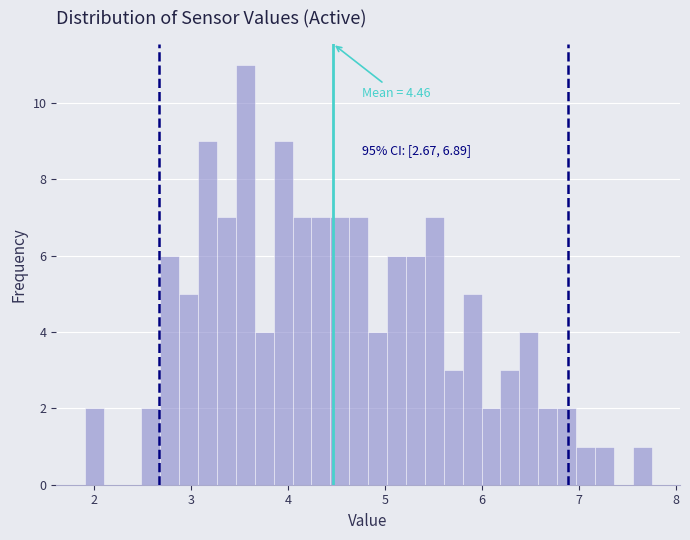

Read against the x-axis, roughly where is the centre of the tallest bar?

3.6